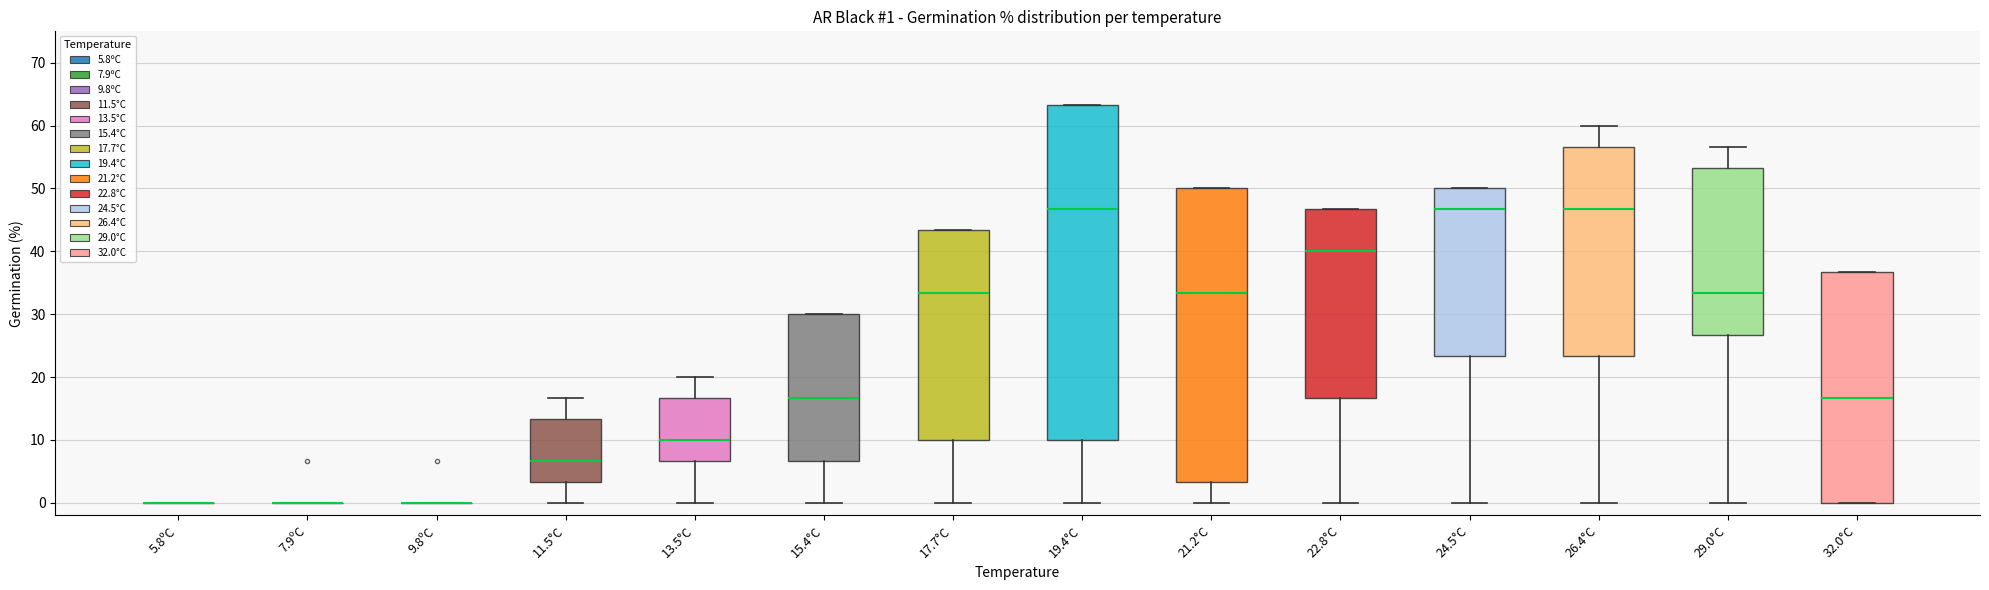

Which box is the tallest, from its lower edge to its upper edge?

19.4°C